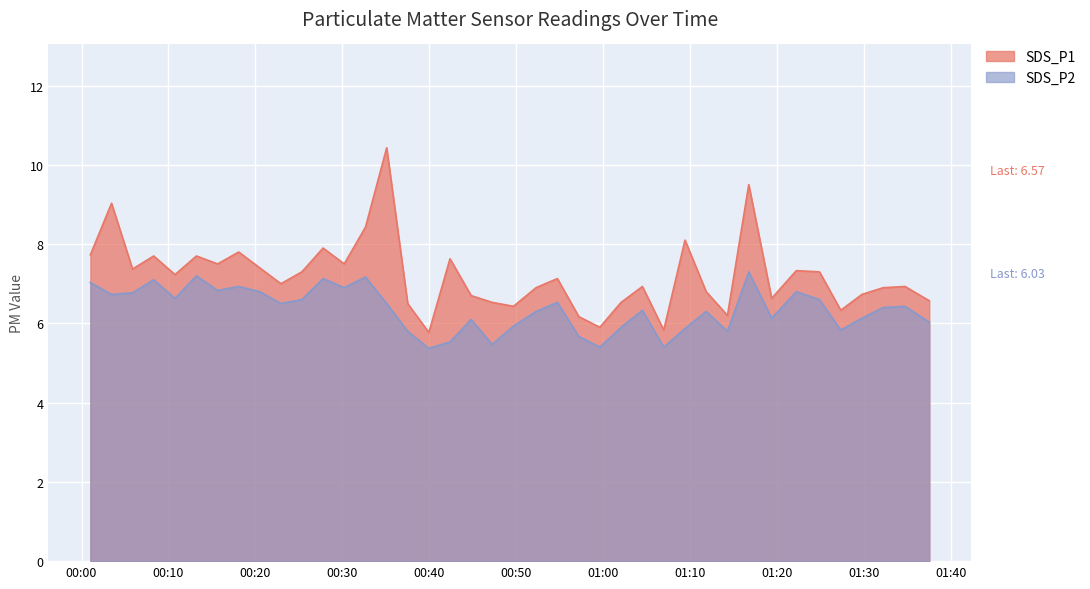

What is the label of the 17th point from the left?

2023/09/17 00:39:57